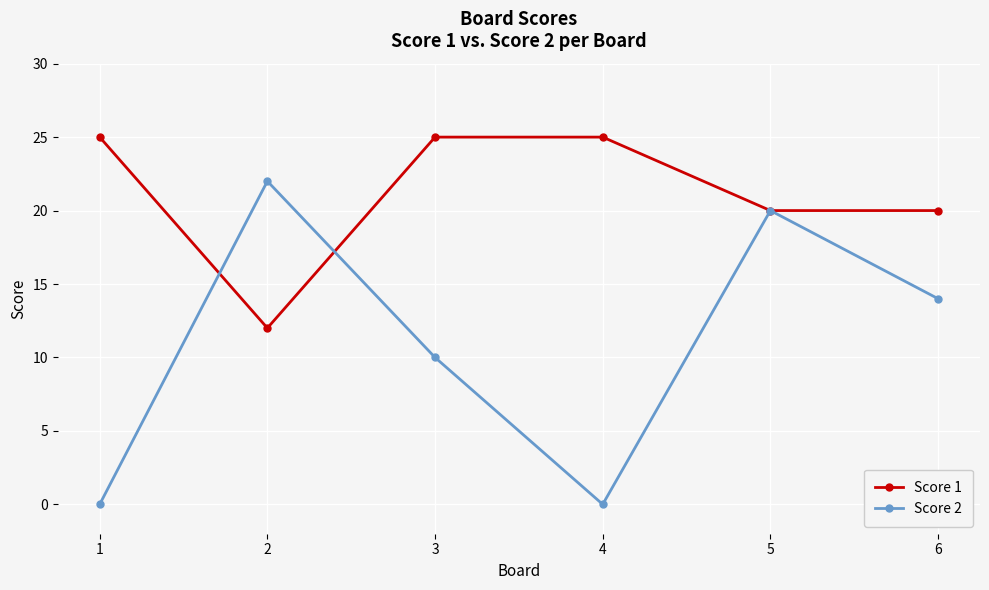

Which series has the widest spread of values?

Score 2